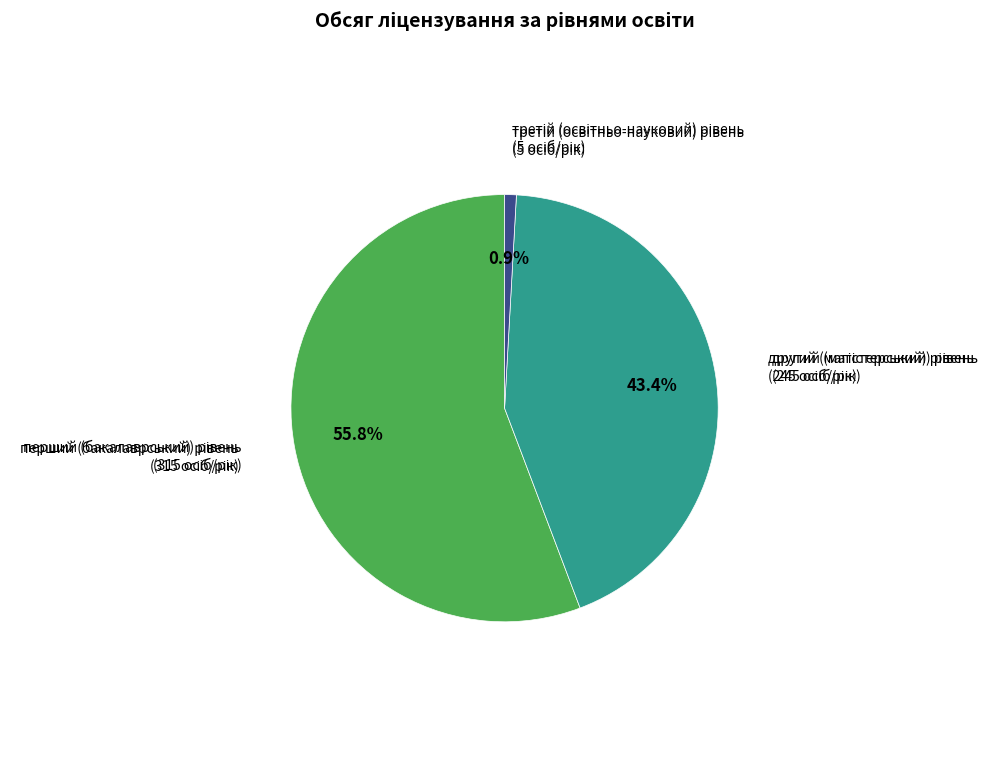

Does any single category account for the majority?

Yes